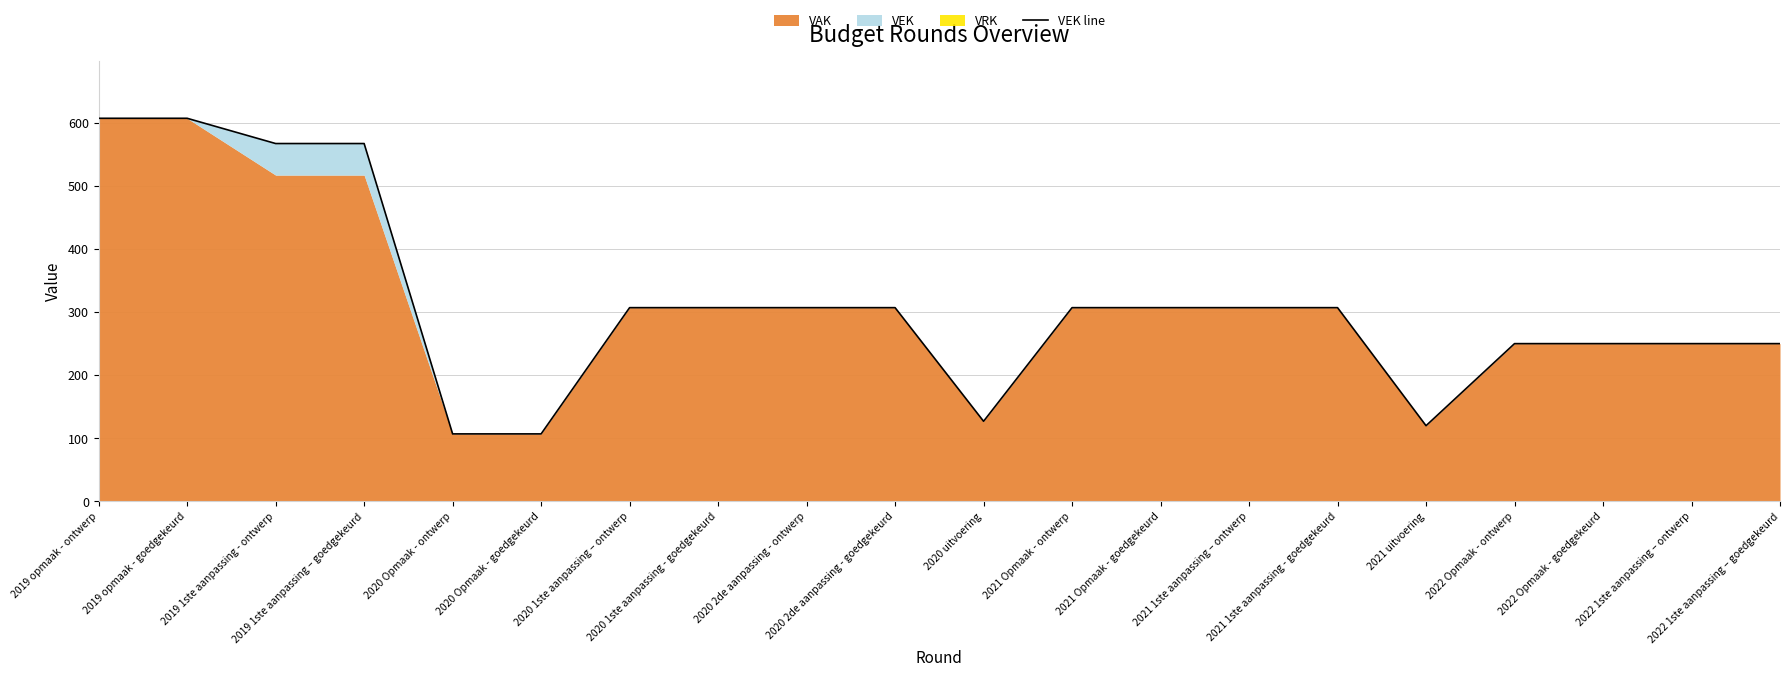

Where is the data nearest to the value 357?

2020 1ste aanpassing – ontwerp